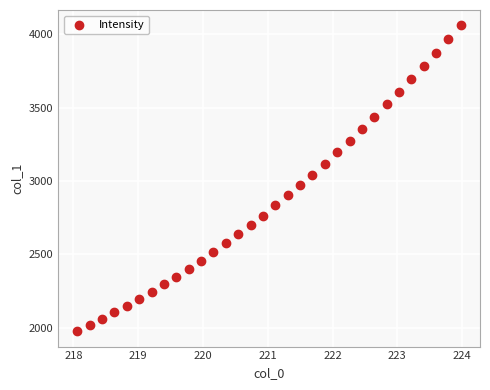

What is the range of X values (max minus min)?

5.9